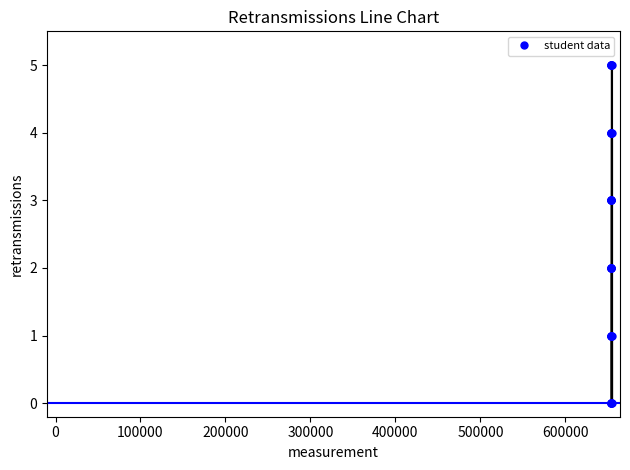

What is the value of the 23rd point from the left?

3